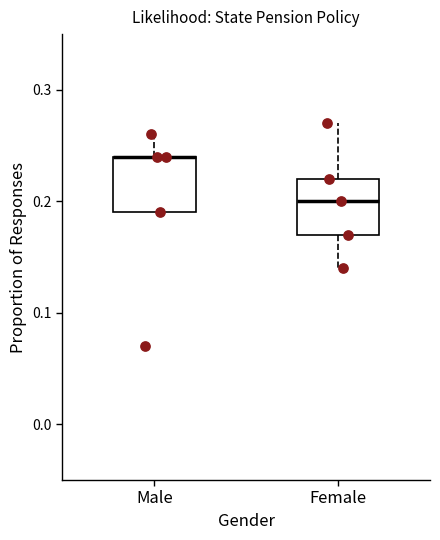

Reading left to right, transcribe this box plot: for each box, give where its median line is, the range the box spans, and where its two whiskers end, as read against the y-axis. The values are not printed on the chart, so give them approximately, as read against the axis.

Male: median 0.24 (drawn on the box's upper edge), box 0.19 to 0.24, whiskers 0.19 to 0.26
Female: median 0.20, box 0.17 to 0.22, whiskers 0.14 to 0.27